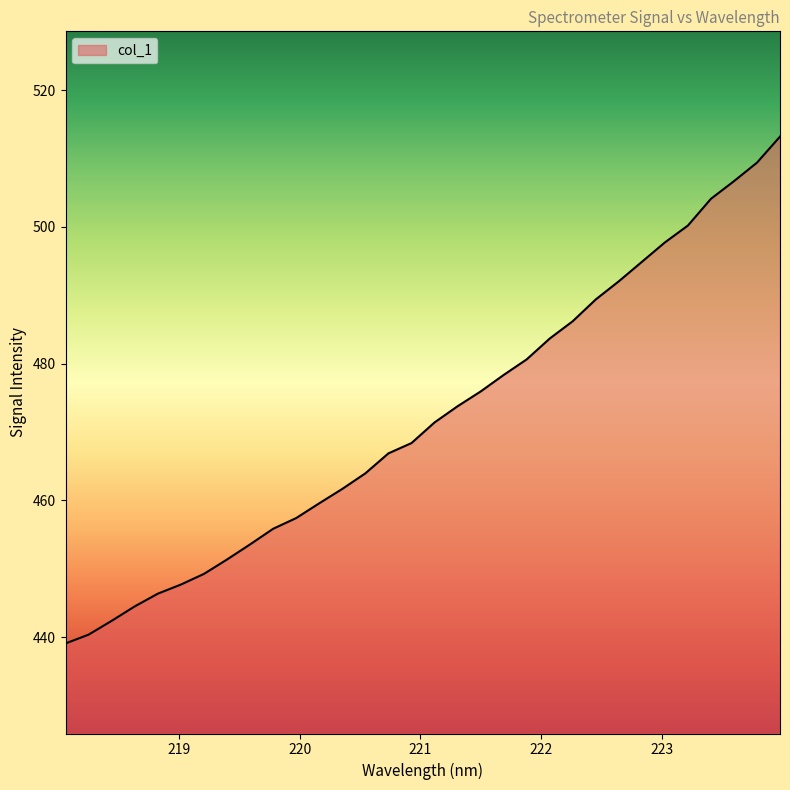

How many values are below 471?

16